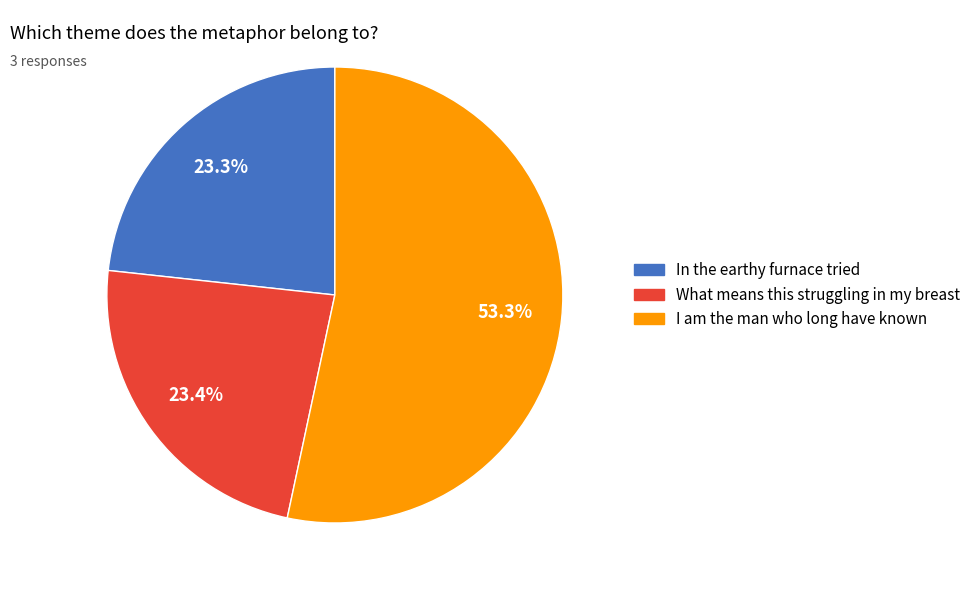

Between I am the man who long have known and In the earthy furnace tried, which is larger?

I am the man who long have known